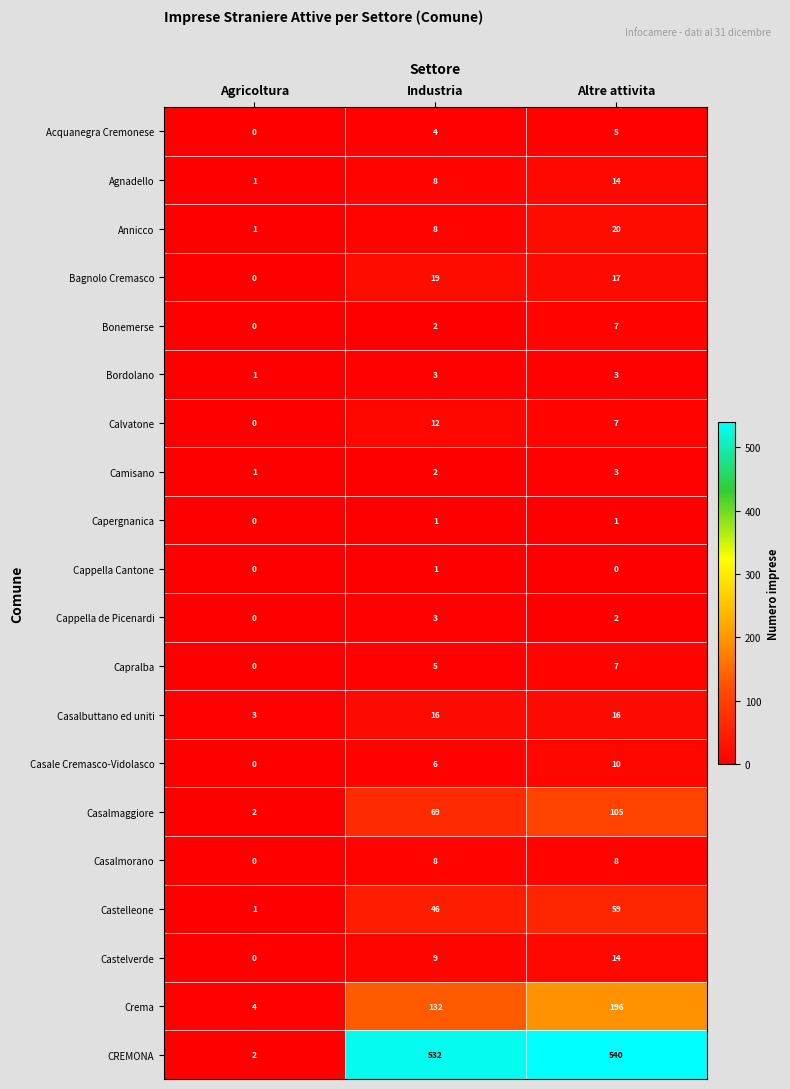

Rank the categories by Cappella de Picenardi value from lowest to highest.

Agricoltura, Altre attivita, Industria